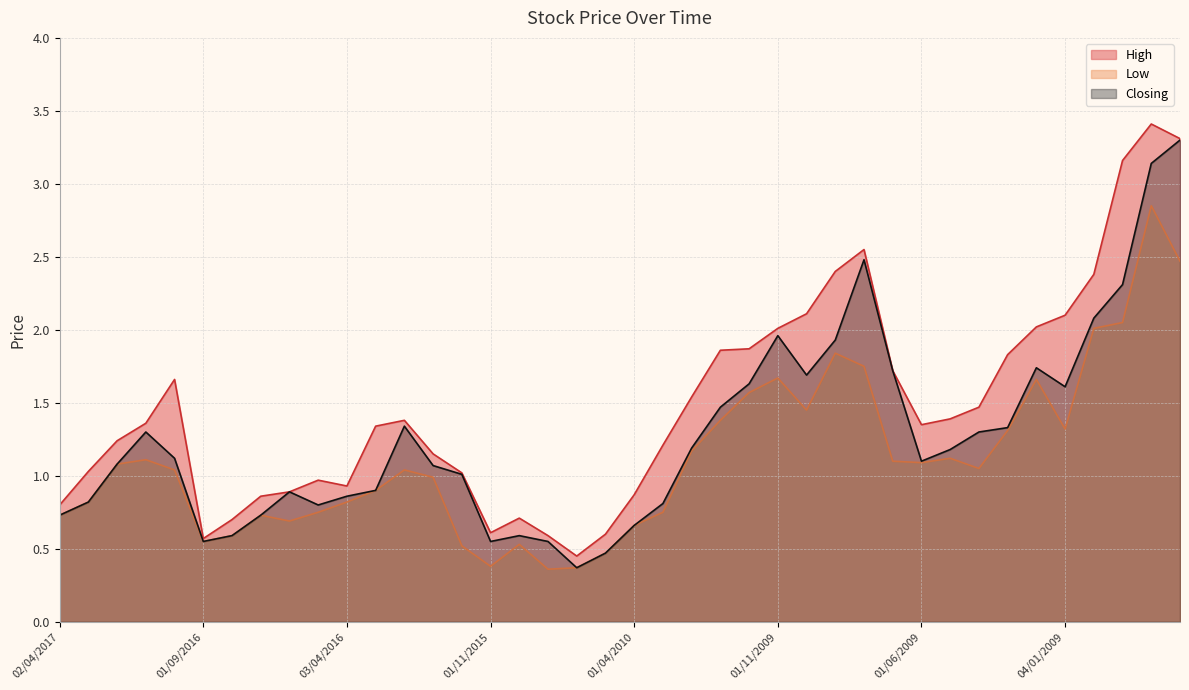

Does the chart have visible grid lines?

Yes